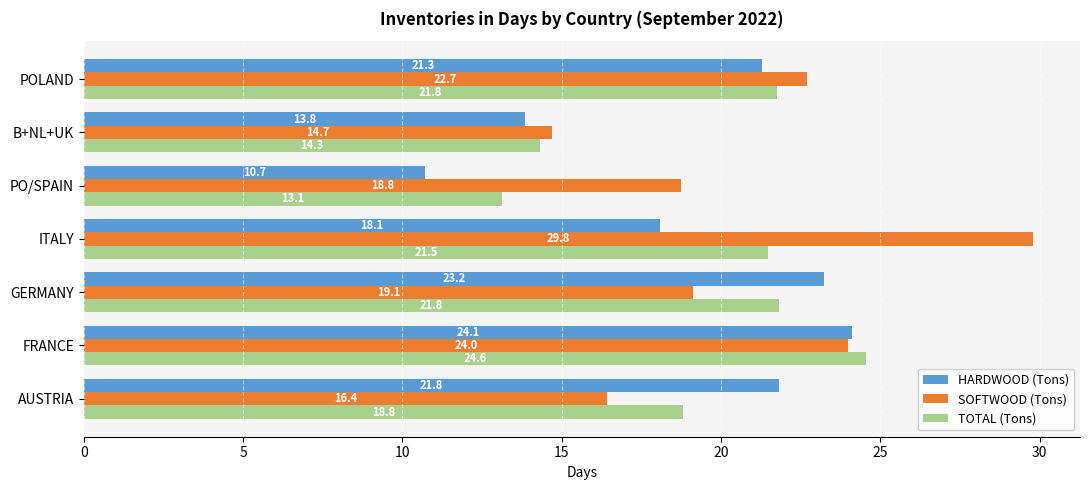

What is the difference between the highest and lowest values at AUSTRIA?

5.4